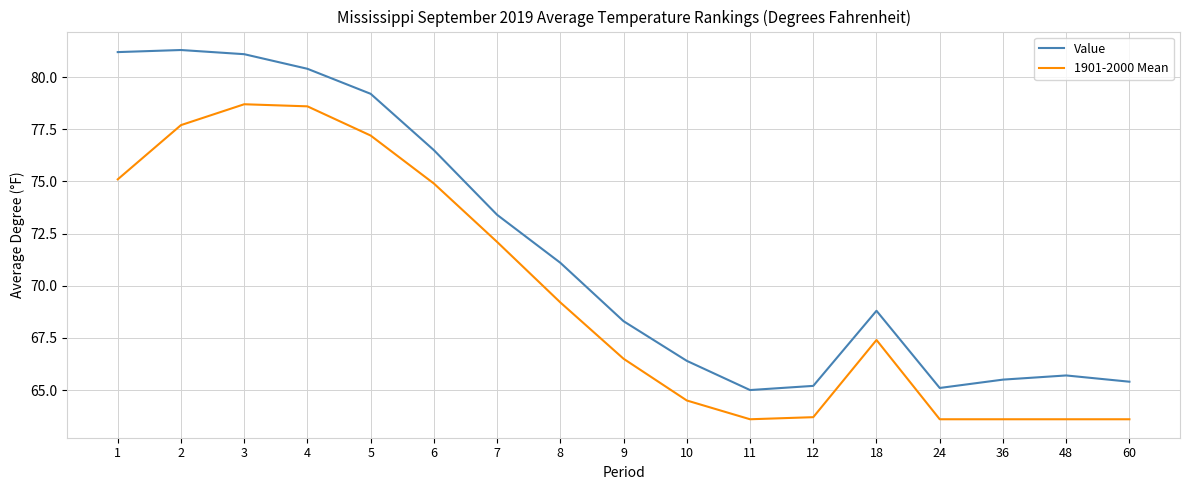

What is the total value across all series at 12?

128.9